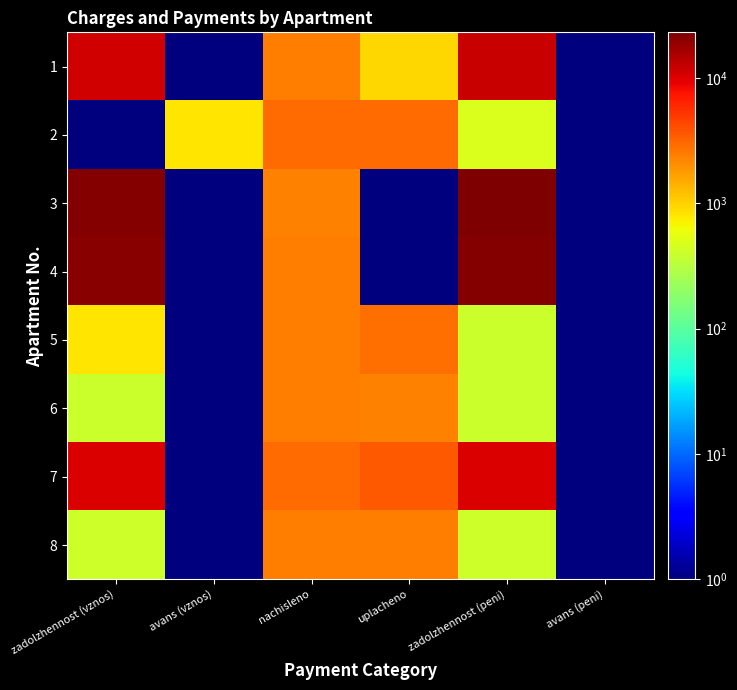

Reading left to right, list all the values displayed in this chart.

1: zadolzhennost (vznos)=11318.8	avans (vznos)=0.1	nachisleno=2400.8	uplacheno=930.0	zadolzhennost (peni)=12019.3	avans (peni)=0.1
2: zadolzhennost (vznos)=0.1	avans (vznos)=802.6	nachisleno=2936.4	uplacheno=2917.8	zadolzhennost (peni)=489.4	avans (peni)=0.1
3: zadolzhennost (vznos)=21857.0	avans (vznos)=0.1	nachisleno=2363.9	uplacheno=0.1	zadolzhennost (peni)=23039.0	avans (peni)=0.1
4: zadolzhennost (vznos)=20753.6	avans (vznos)=0.1	nachisleno=2382.4	uplacheno=0.1	zadolzhennost (peni)=21944.8	avans (peni)=0.1
5: zadolzhennost (vznos)=815.5	avans (vznos)=0.1	nachisleno=2400.8	uplacheno=2770.6	zadolzhennost (peni)=400.1	avans (peni)=0.1
6: zadolzhennost (vznos)=395.0	avans (vznos)=0.1	nachisleno=2370.1	uplacheno=2355.1	zadolzhennost (peni)=395.0	avans (peni)=0.1
7: zadolzhennost (vznos)=10317.8	avans (vznos)=0.1	nachisleno=2991.8	uplacheno=3594.6	zadolzhennost (peni)=10317.8	avans (peni)=0.1
8: zadolzhennost (vznos)=409.4	avans (vznos)=0.1	nachisleno=2456.2	uplacheno=2440.7	zadolzhennost (peni)=409.4	avans (peni)=0.1